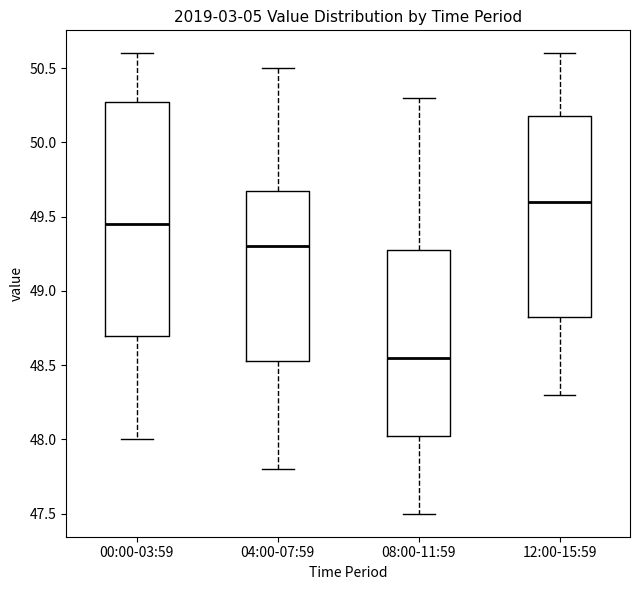

Which box has the lowest median line?

08:00-11:59